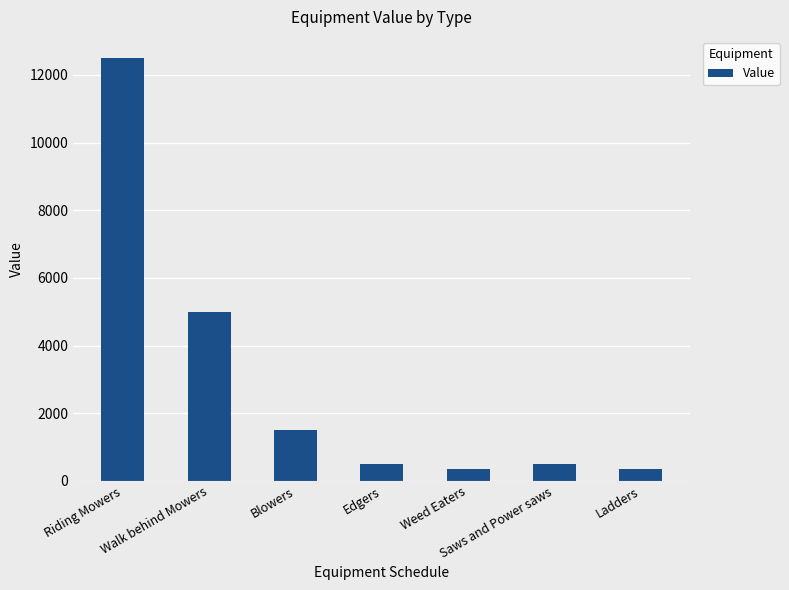

Are the bars grouped side by side (vs. stacked)?

No